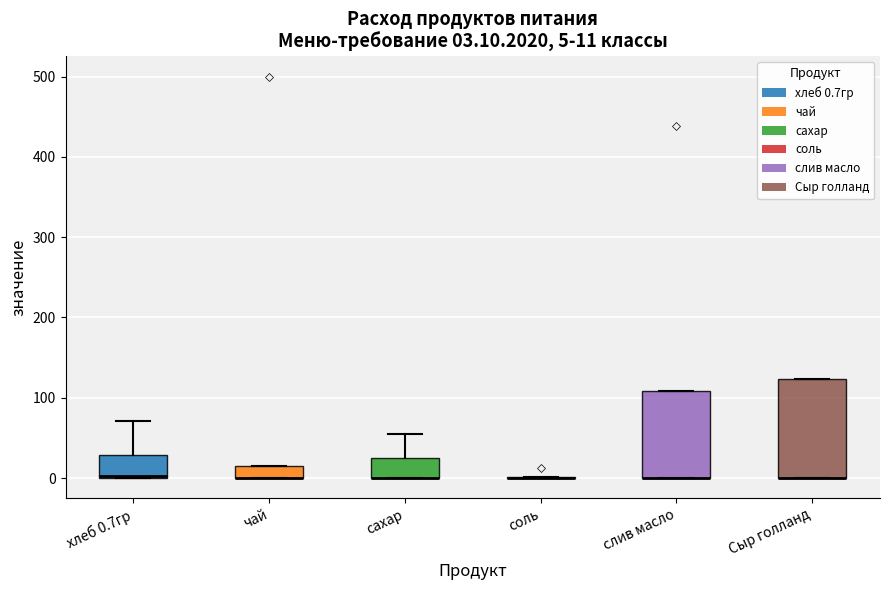

Comparing the boxes themselves (not the whiskers), which one is the tallest?

Сыр голланд